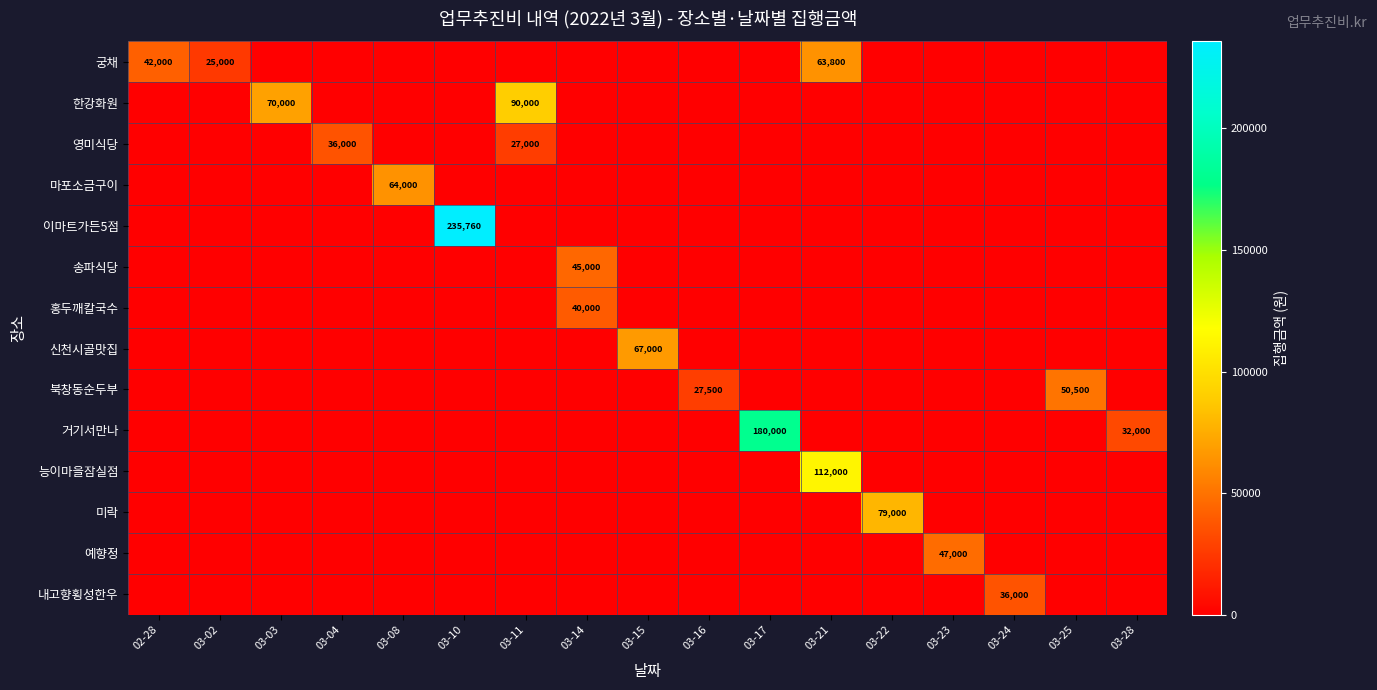

Is it true that 한강화원 equals 122427 at 03-03?

False